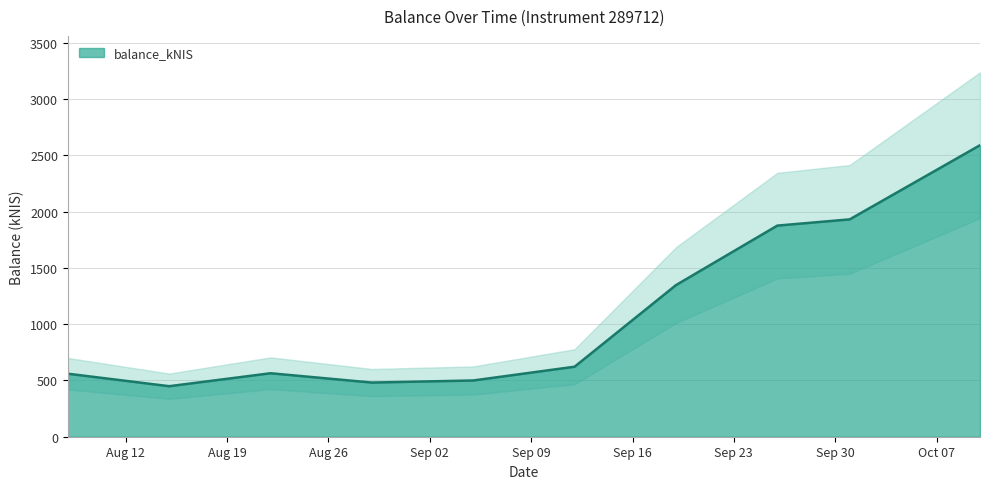

At which label does the data first exceed 622?

2024-09-12